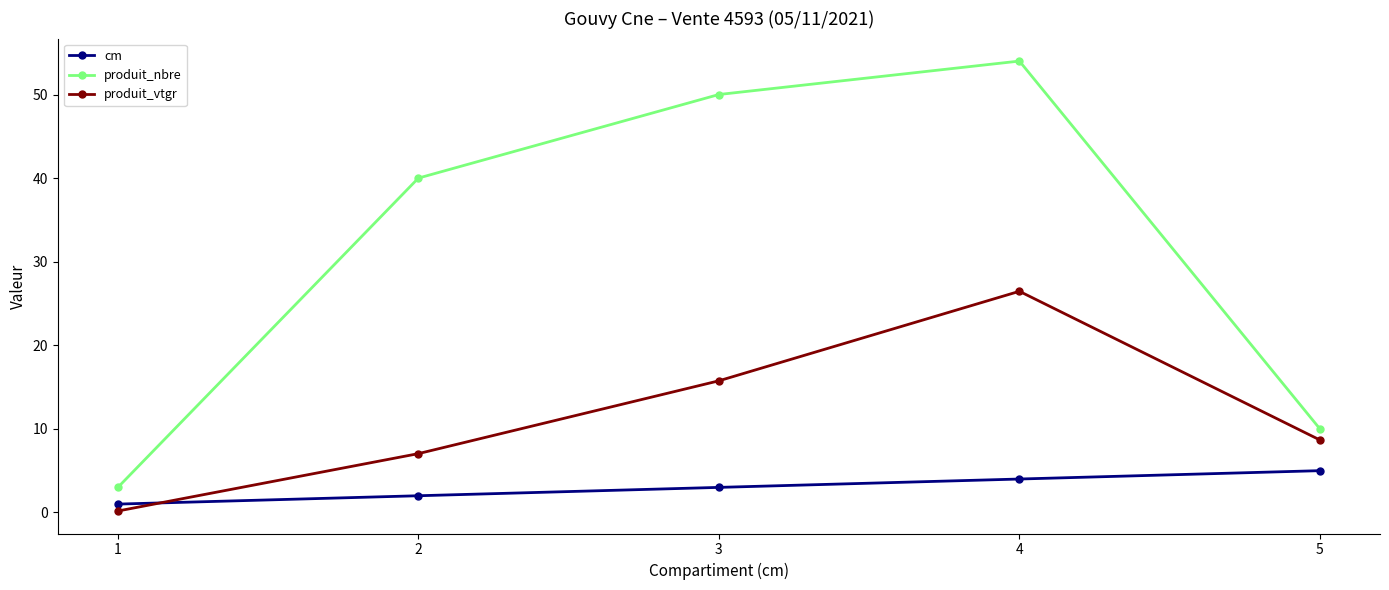

True or false: cm and produit_vtgr intersect in this chart.

True